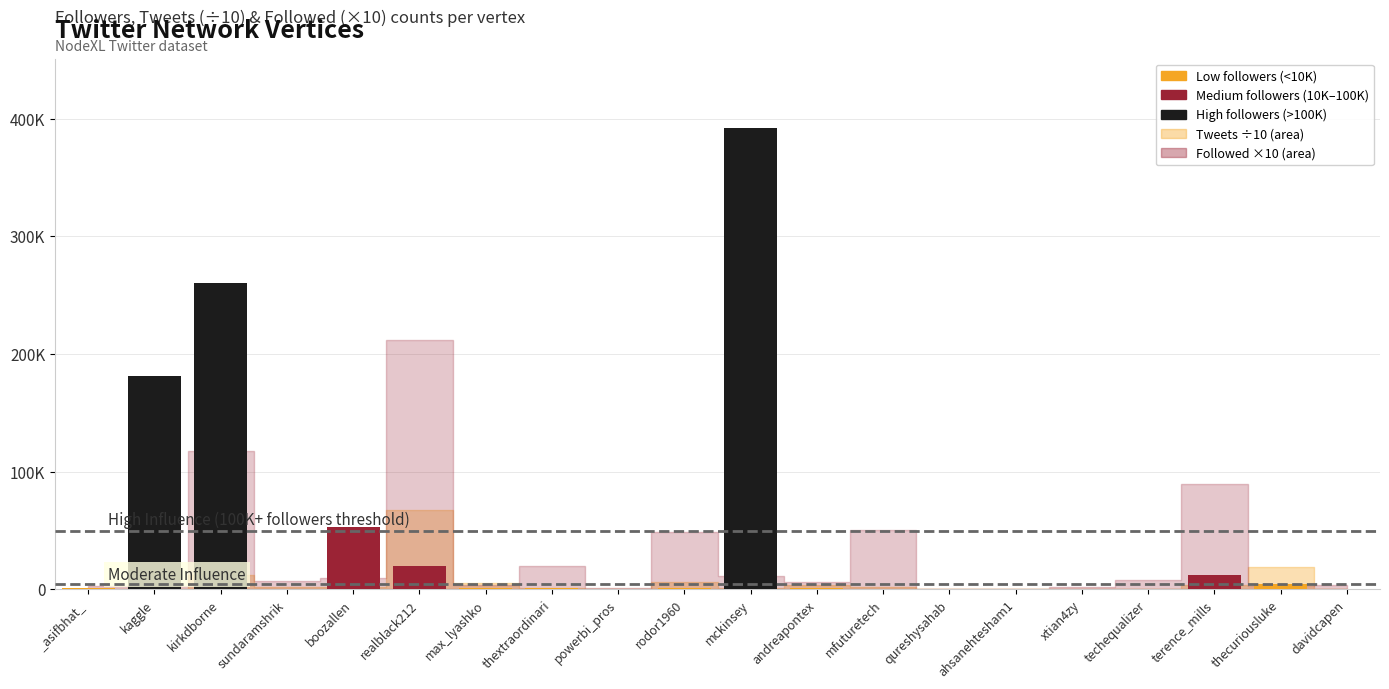

Reading left to right, transcribe all the data shown in this chart.

_asifbhat_=1314	kaggle=181228	kirkdborne=260693	sundaramshrik=147	boozallen=52763	realblack212=20049	max_lyashko=1282	thextraordinari=1378	powerbi_pros=132	rodor1960=1660	mckinsey=392246	andreapontex=1065	mfuturetech=750	qureshysahab=135	ahsanehtesham1=84	xtian4zy=143	techequalizer=811	terence_mills=12585	thecuriousluke=4668	davidcapen=374